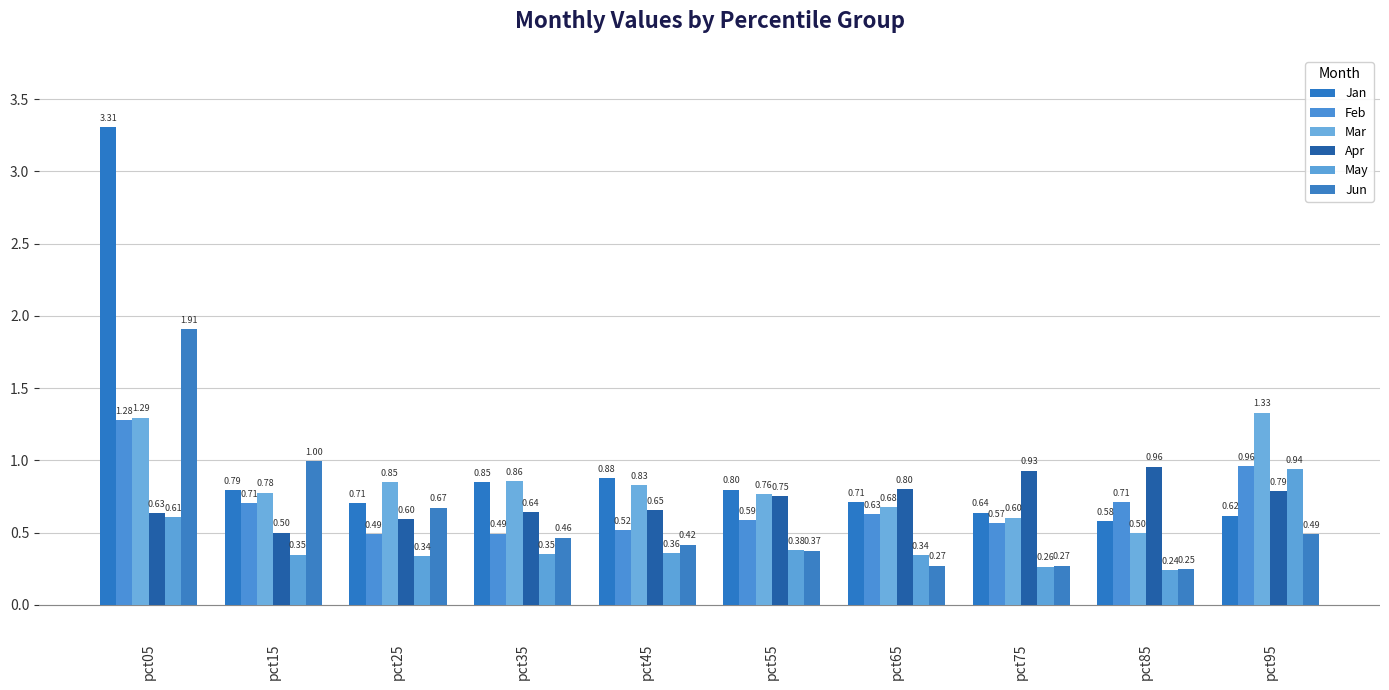

What is the sum of all Jan values?

9.9